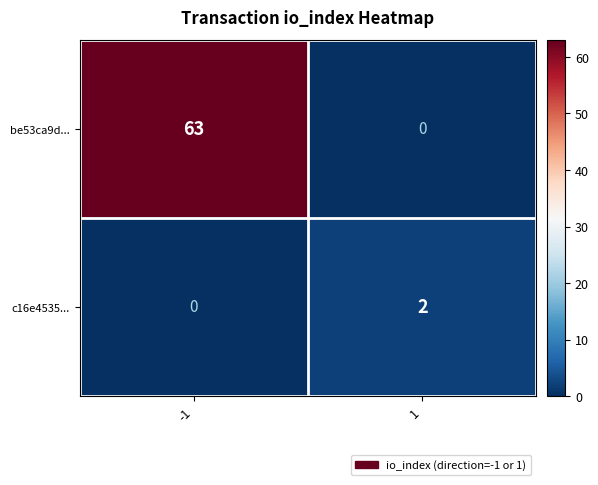

What is the average value of the be53ca9d... series?

32